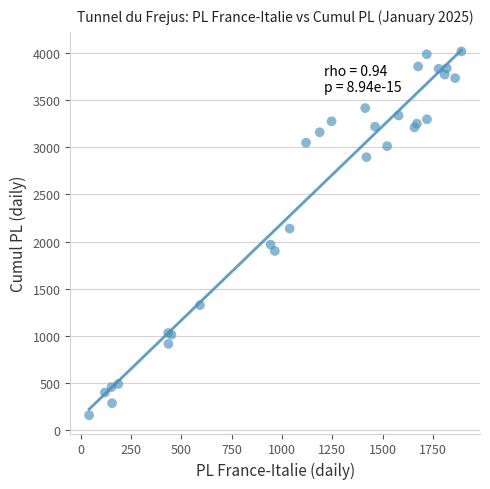

What Y value in the scatter plot is closest to 2088?

2138